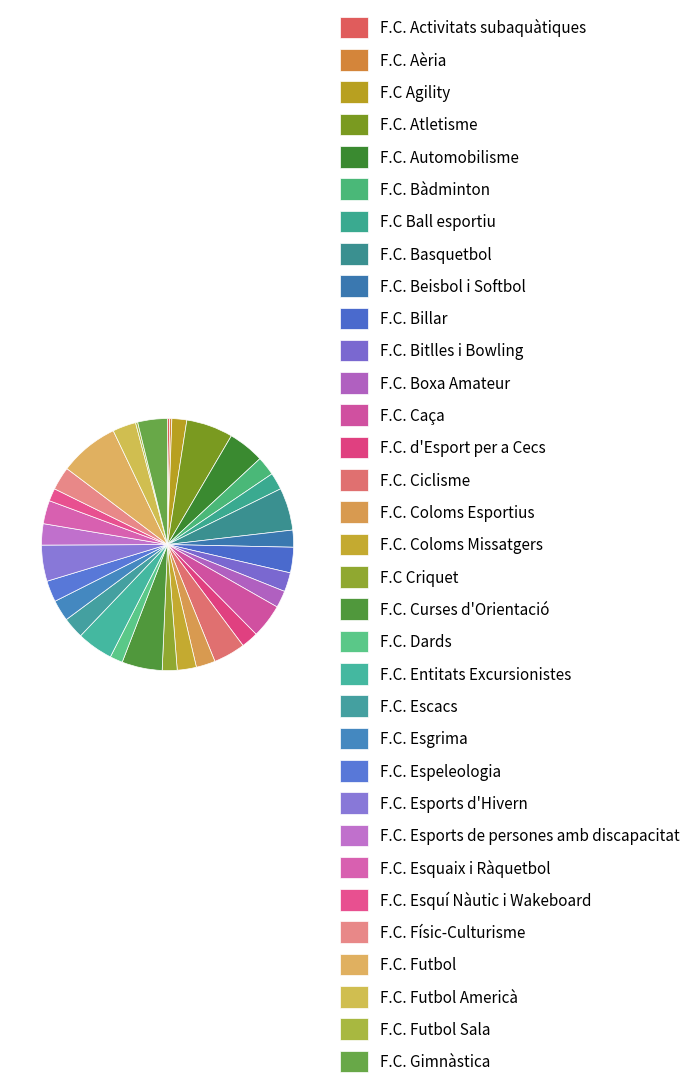

Count the number of slices in the pie.

33